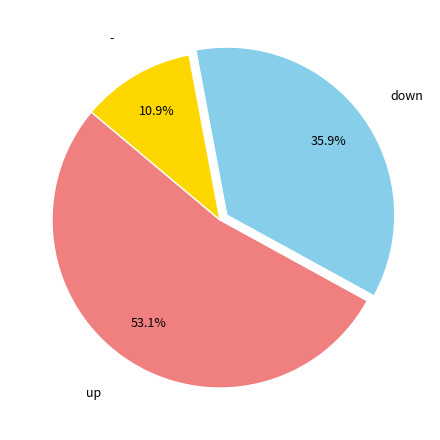

Does any single category account for the majority?

Yes